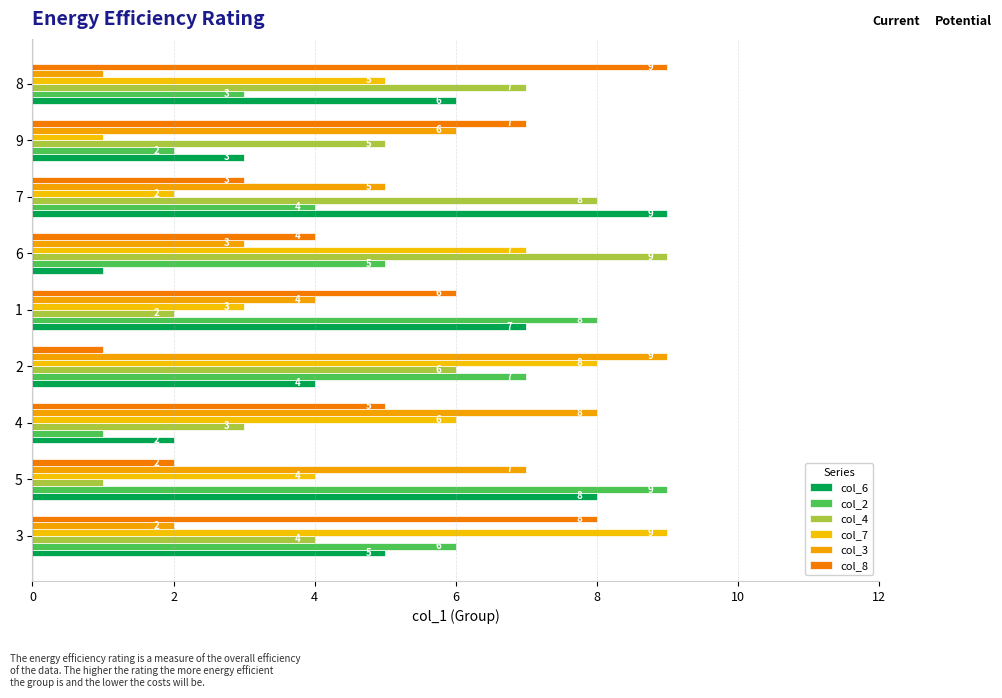

At which label is col_7 closest to 5?

8